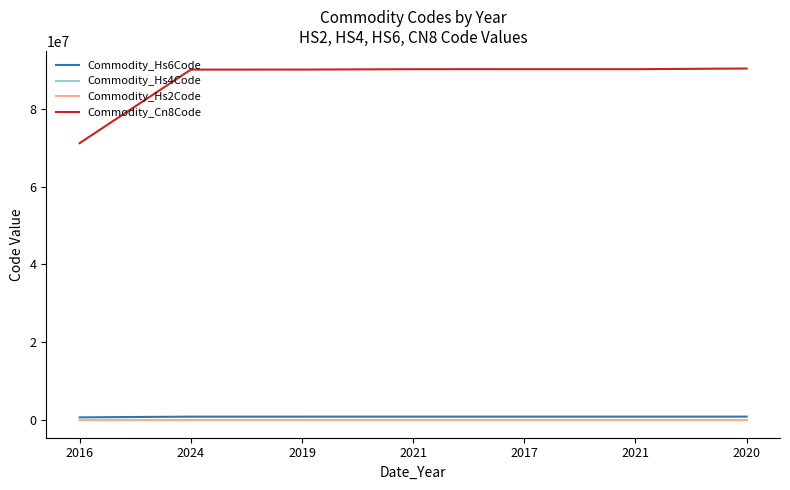

Which series changed the most between 2016 and 2021?

Commodity_Cn8Code